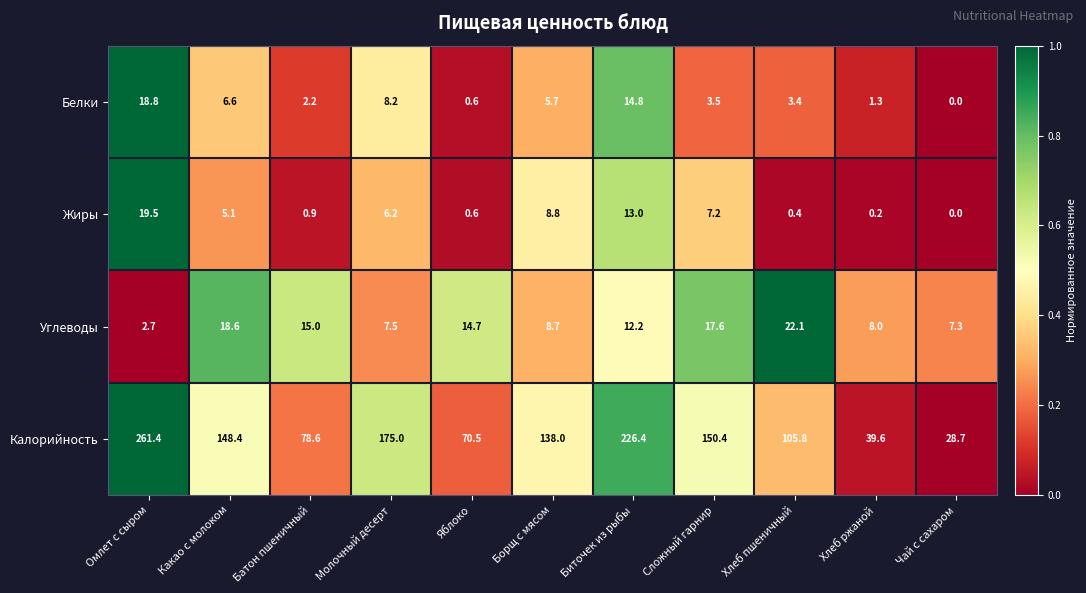

True or false: Жиры has a value of 0.0 at Чай с сахаром.

True